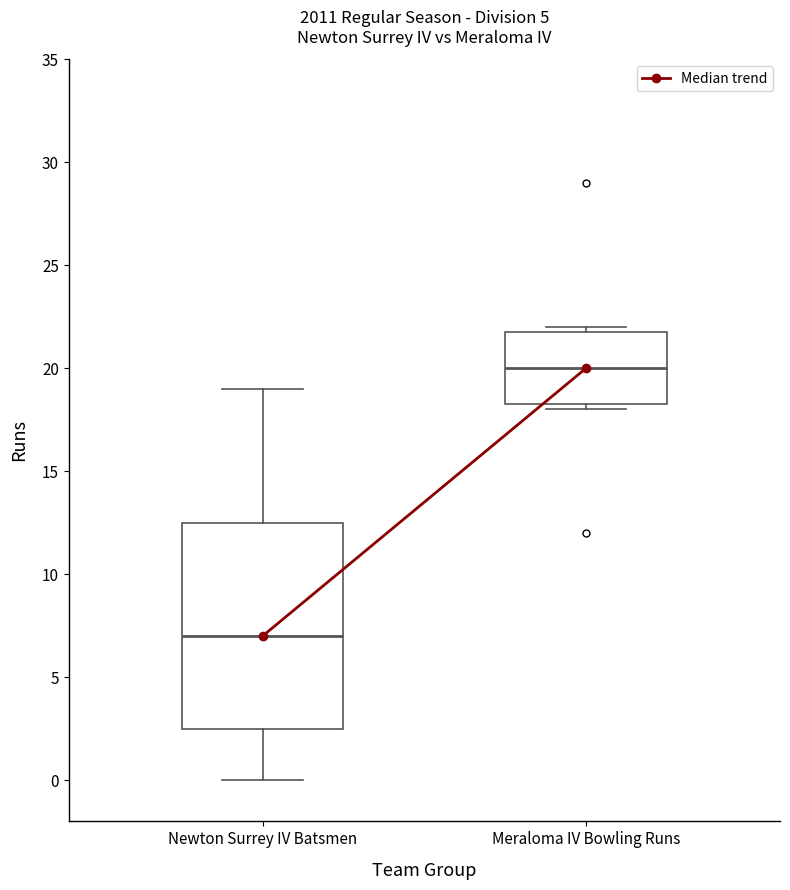

Where is the lower edge of the box for Meraloma IV Bowling Runs on the y-axis? The values are not printed on the chart, so give them approximately, as read against the axis.

18.5